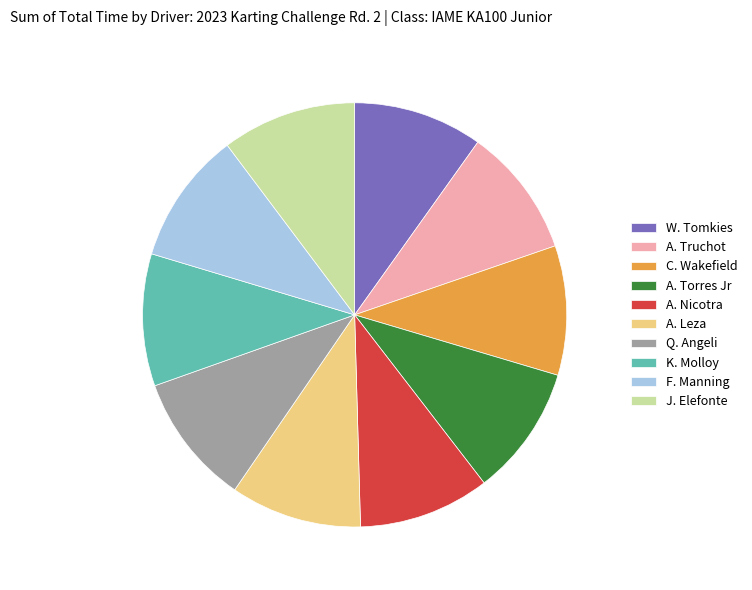

Does any single category account for the majority?

No